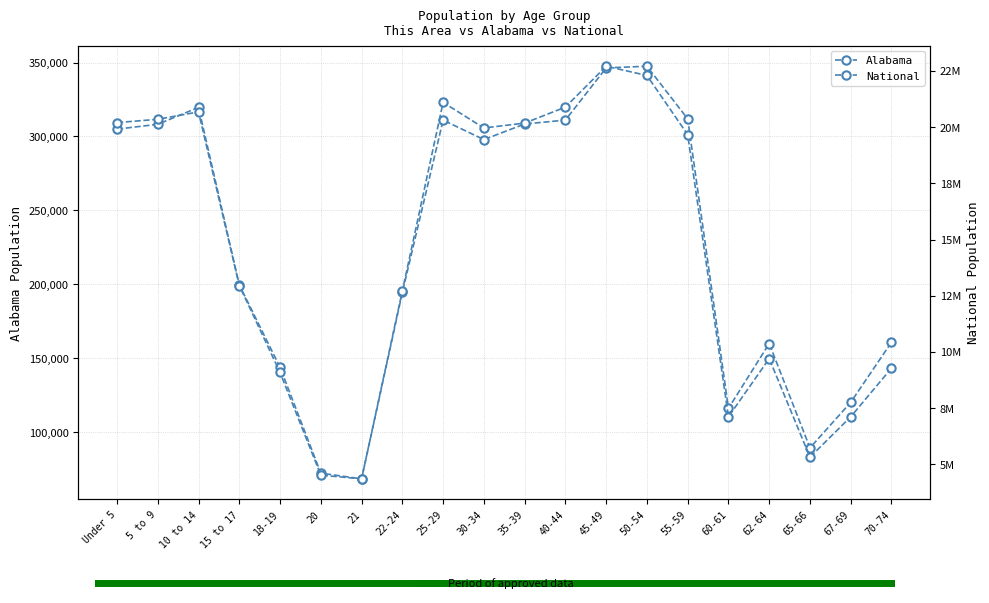

Which series has the largest range (max minus min)?

National